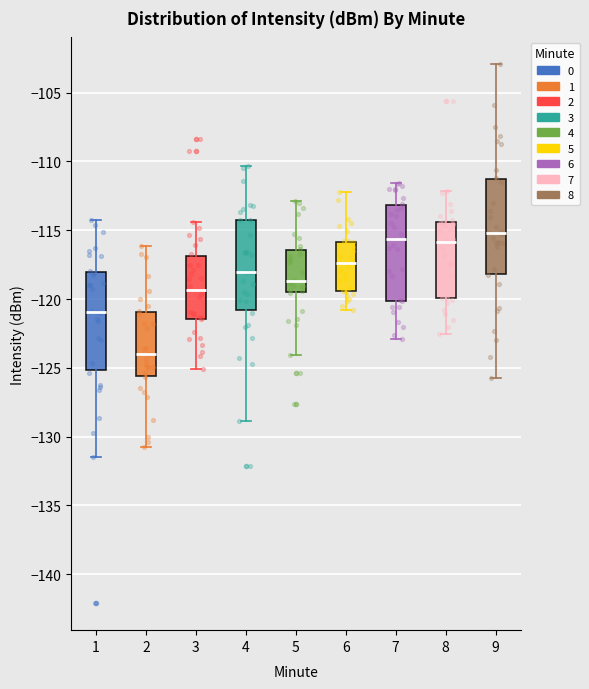

Reading left to right, read every box against the y-axis: the position of its median line, the range the box covers, and the ends of its whiskers. The values are not printed on the chart, so give them approximately, as read against the axis.

1: median -121.0, box -125.0 to -118.0, whiskers -131.5 to -114.0
2: median -124.0, box -125.5 to -121.0, whiskers -131.0 to -116.0
3: median -119.5, box -121.5 to -117.0, whiskers -125.0 to -114.5
4: median -118.0, box -121.0 to -114.0, whiskers -129.0 to -110.5
5: median -118.5, box -119.5 to -116.5, whiskers -124.0 to -113.0
6: median -117.5, box -119.5 to -116.0, whiskers -121.0 to -112.0
7: median -115.5, box -120.0 to -113.0, whiskers -123.0 to -111.5
8: median -116.0, box -120.0 to -114.5, whiskers -122.5 to -112.0
9: median -115.0, box -118.0 to -111.5, whiskers -126.0 to -103.0